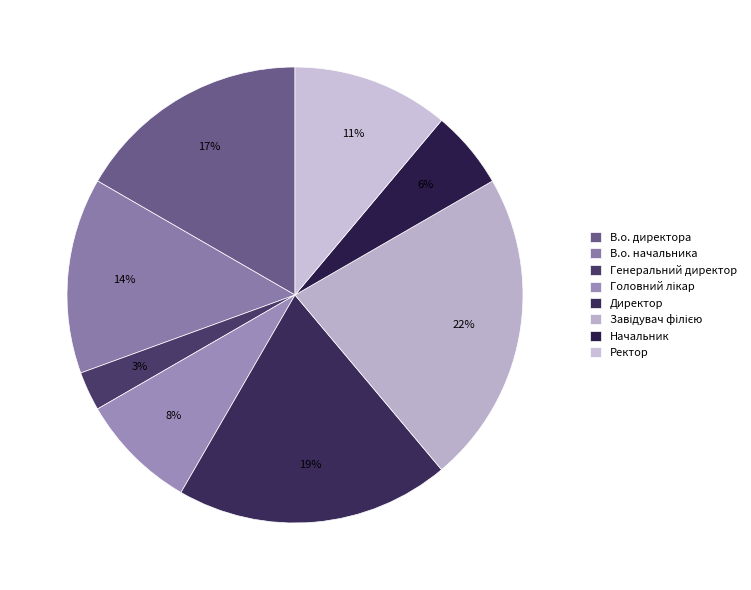

Approximately how many times larger is the value at Директор compared to Генеральний директор?

7.0